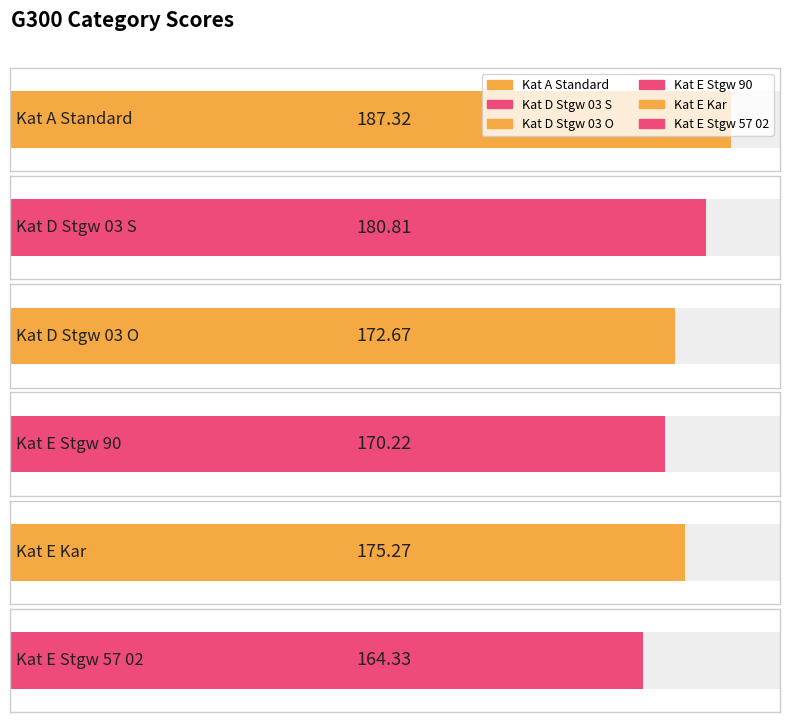

The value at Kat E Stgw 90 is 170.2. True or false?

True